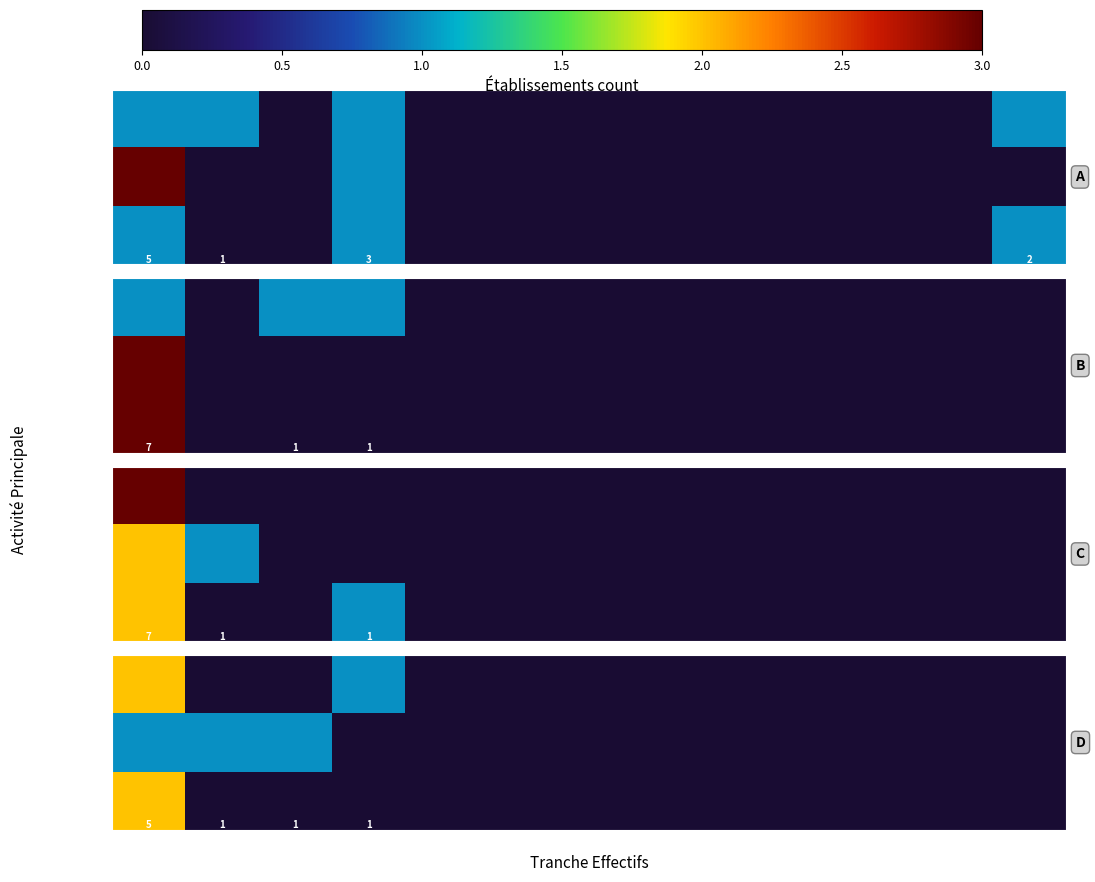

Rank the series by their maximum value, from highest to lowest.

68.20B, 36.00Z, 43.21A